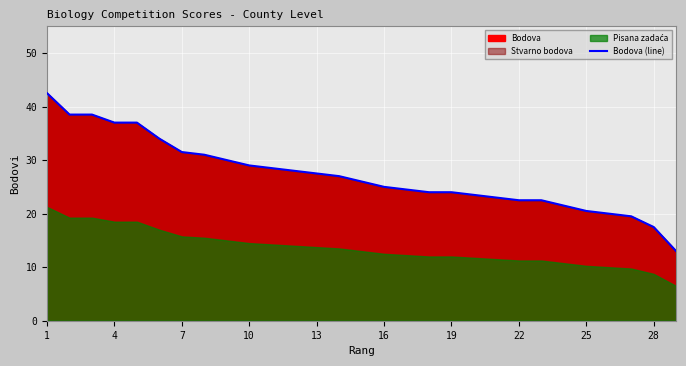

True or false: Bodova (line) has a value of 20.5 at 25.

True